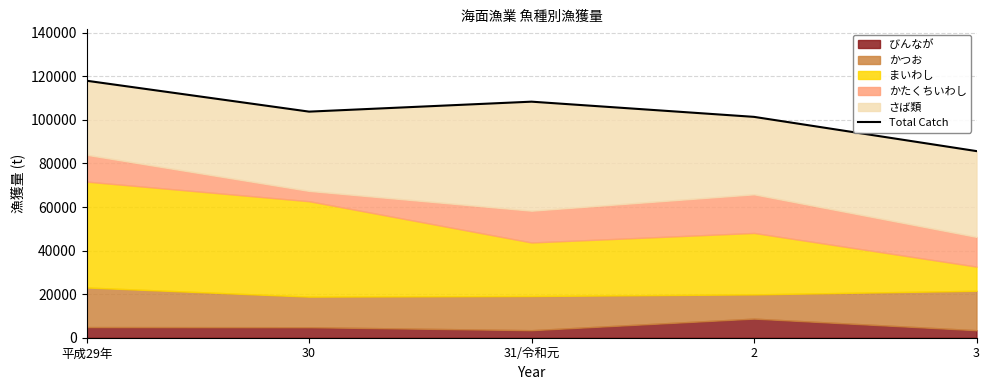

What is the ratio of the value at 31/令和元 to the value at 3?

1.3